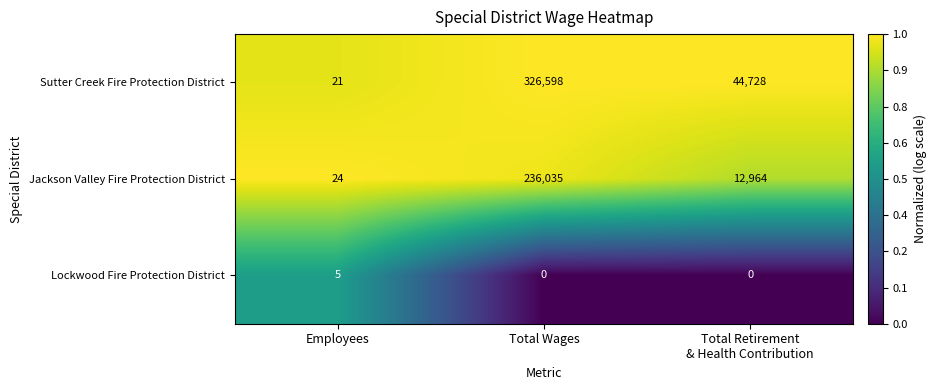

Rank the series at Employees from highest to lowest value.

Jackson Valley Fire Protection District, Sutter Creek Fire Protection District, Lockwood Fire Protection District